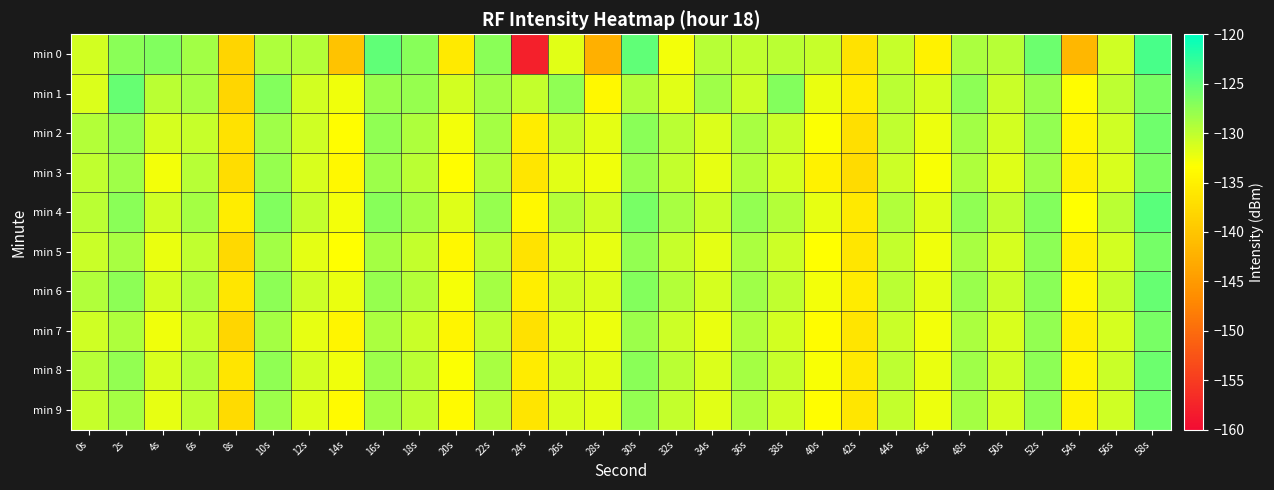

Which series changed the most between 6s and 28s?

min 0